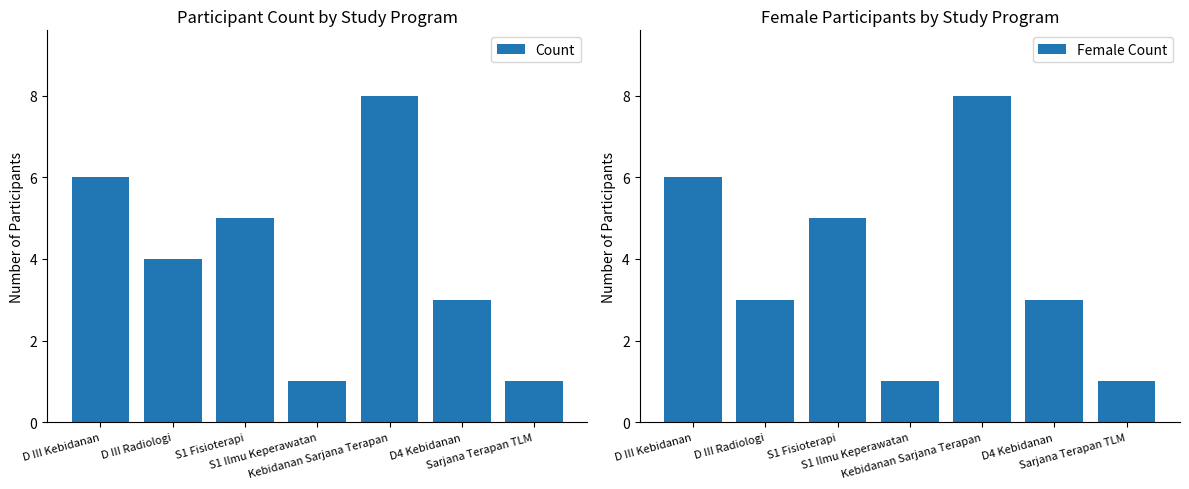

Is the value of Female Count at Kebidanan Sarjana Terapan greater than the value of Count at D III Kebidanan?

Yes